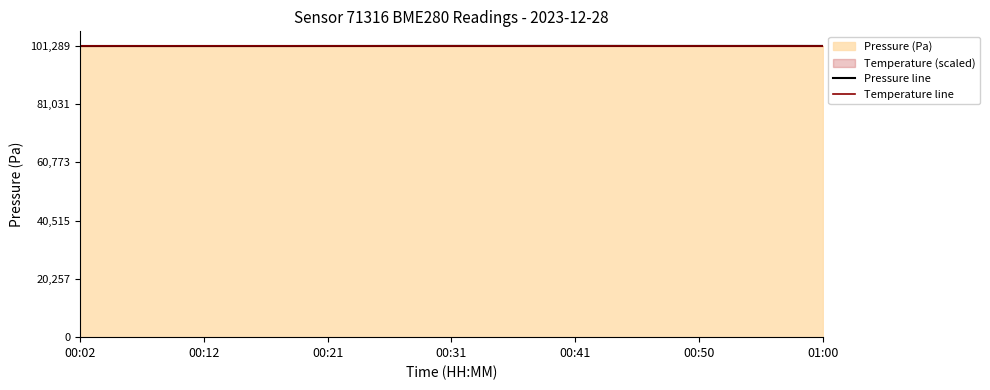

What is the maximum value shown in the chart?

101289.8